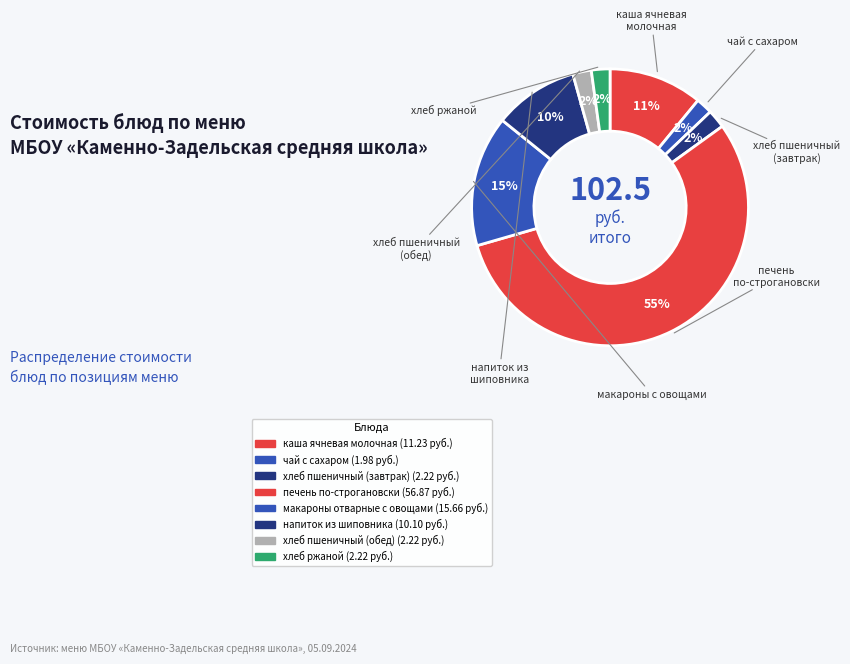

Which category accounts for the majority?

печень по-строгановски